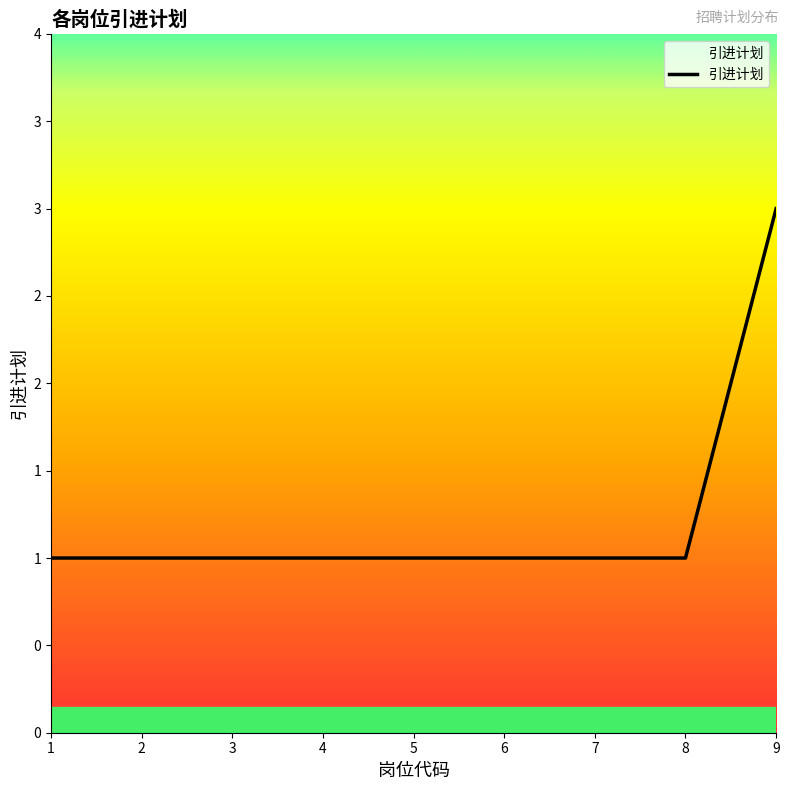

Reading left to right, transcribe all the data shown in this chart.

1=1	2=1	3=1	4=1	5=1	6=1	7=1	8=1	9=3